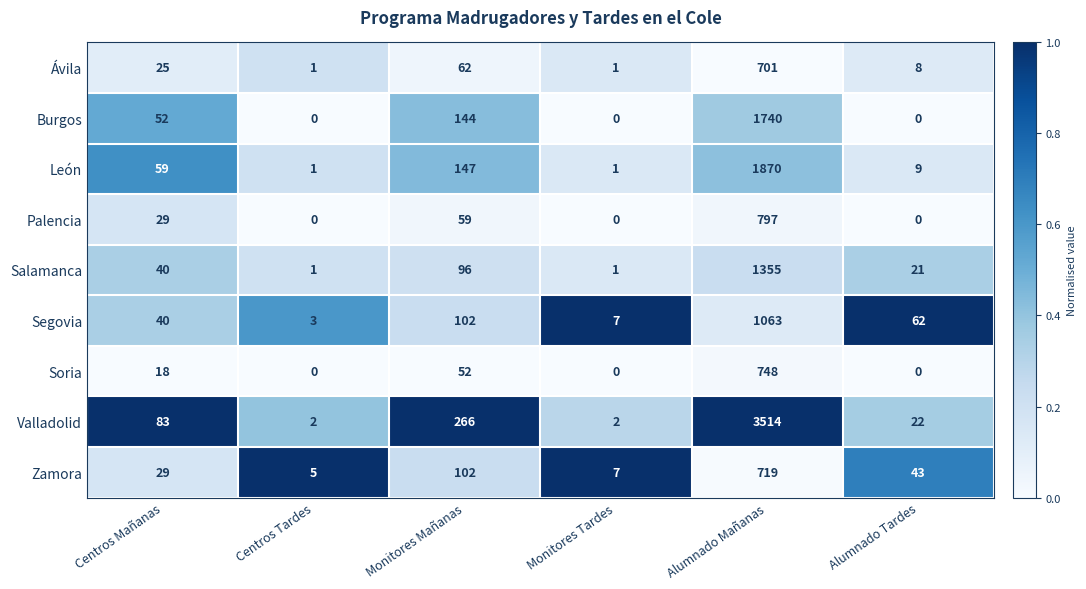

Which category has the highest value across all series?

Alumnado Mañanas